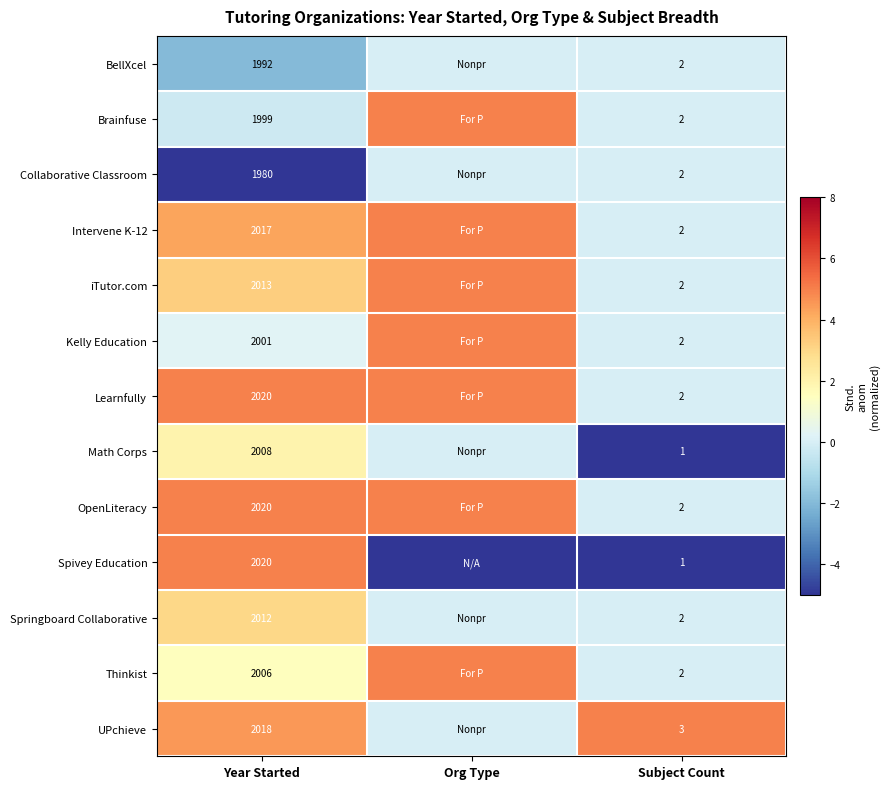

True or false: Learnfully has a value of 2020 at Year Started.

True